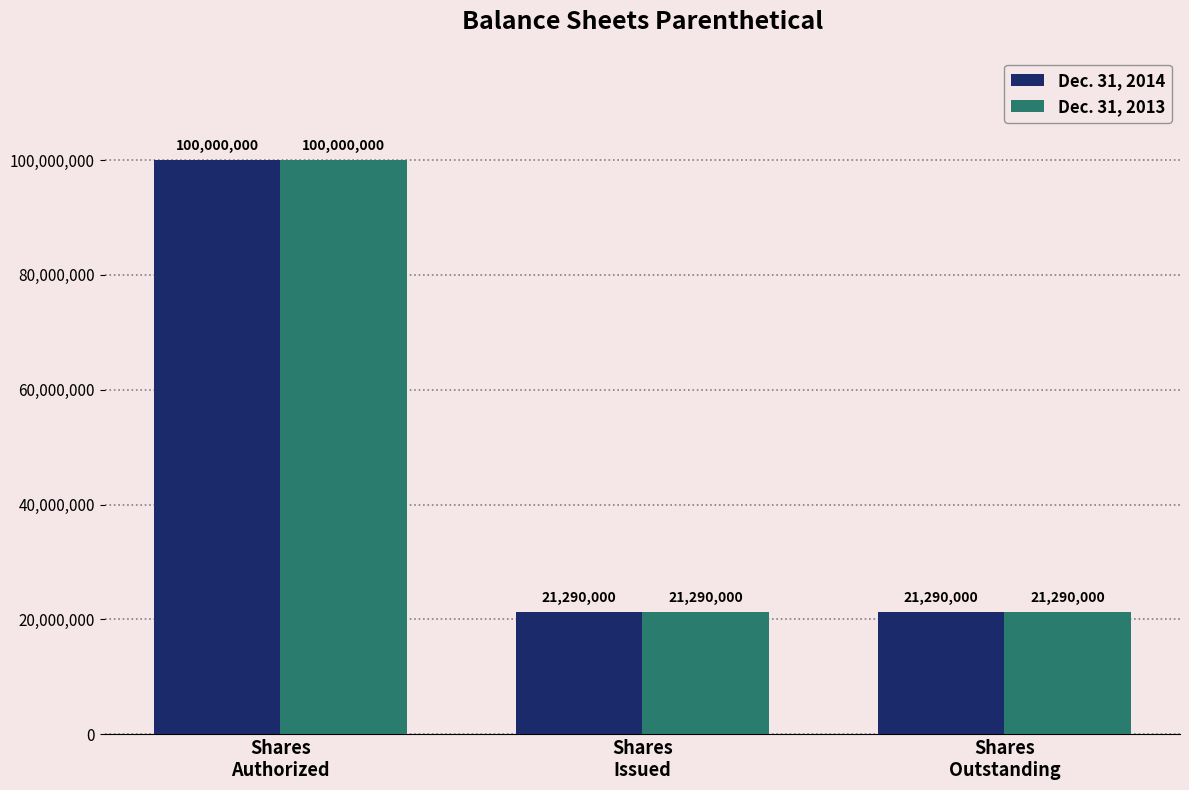

How many values in the Dec. 31, 2013 series exceed 21290000?

1